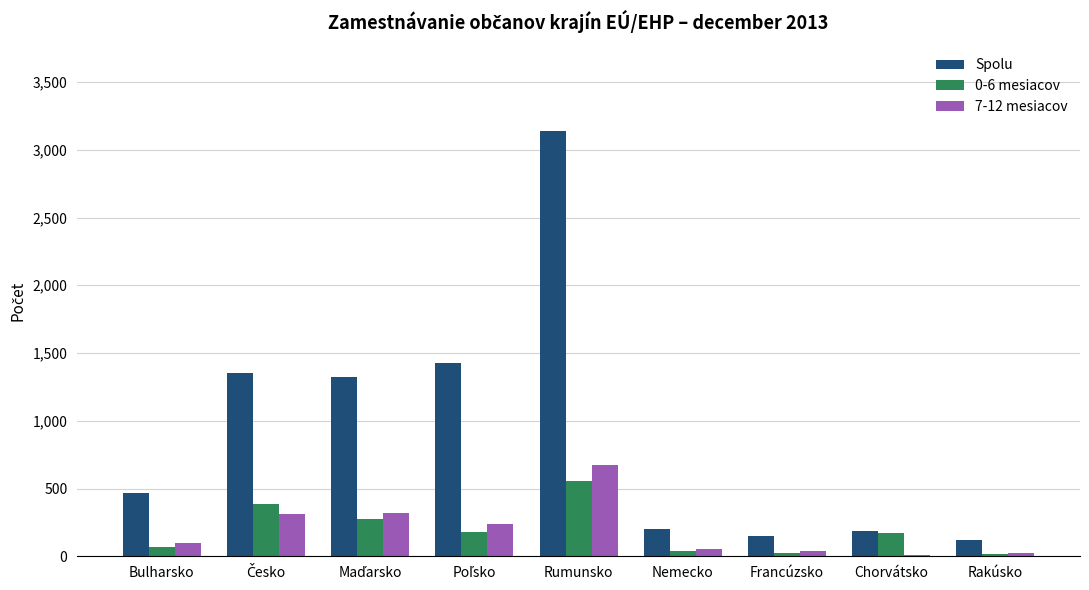

What is the total value across all series at Chorvátsko?

366